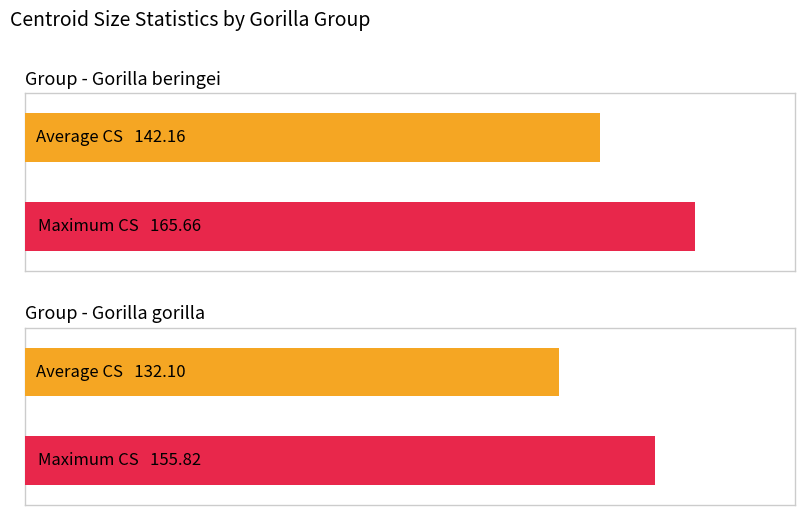

List the series in order of their overall mean, lowest first.

Average CS, Max CS